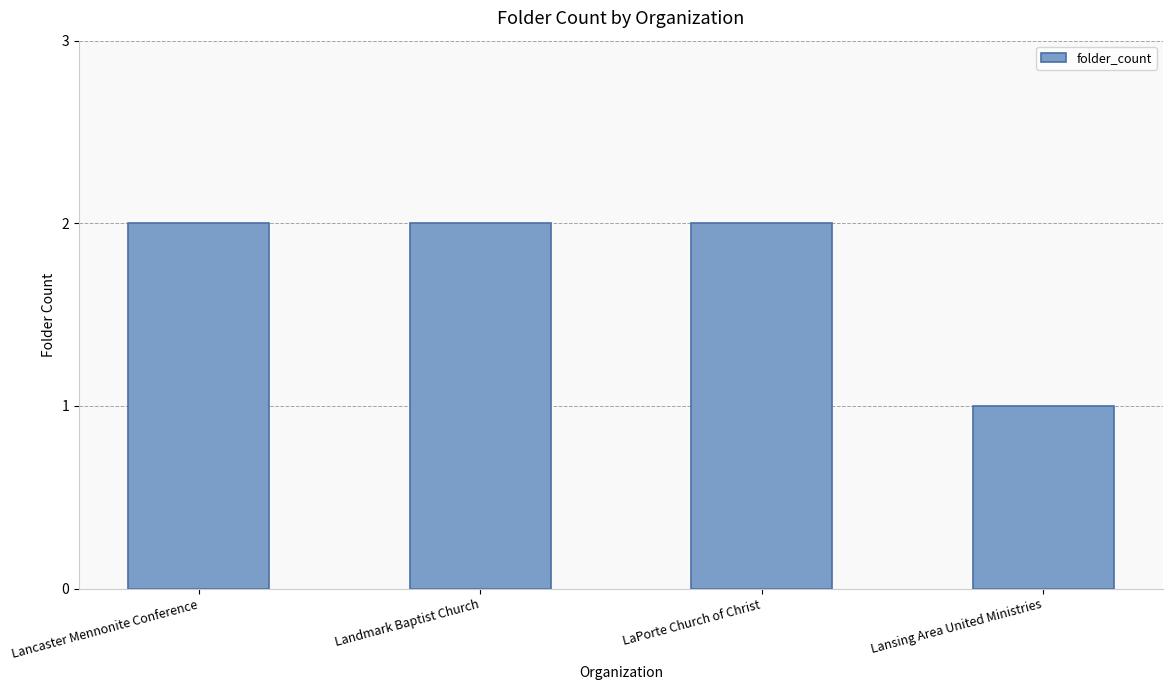

What is the sum of all values?

7